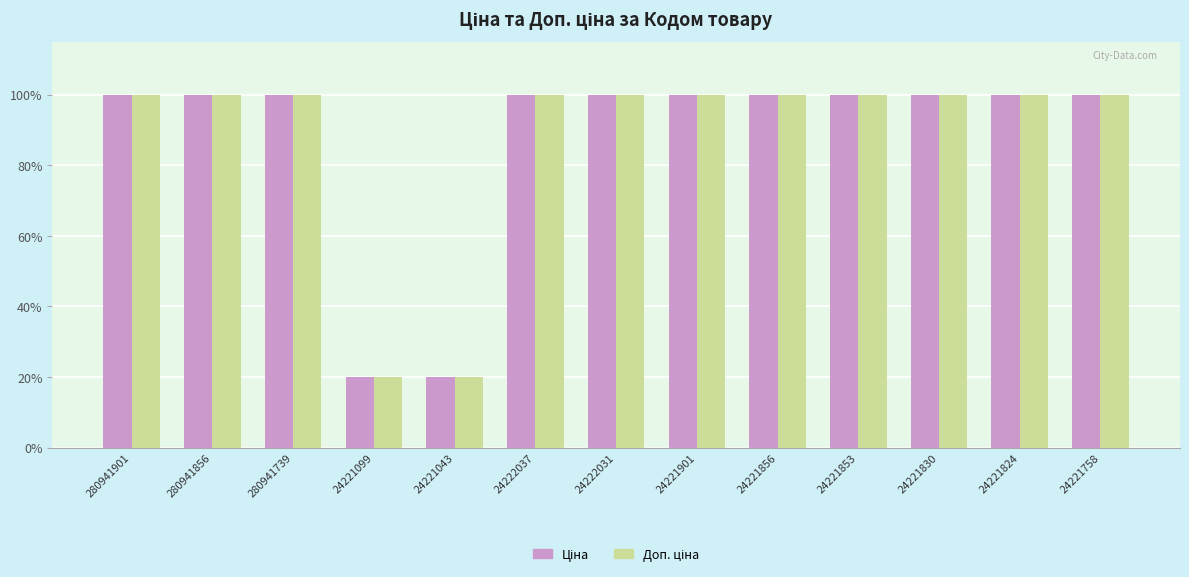

At how many categories does at least one series exceed 2922?

11